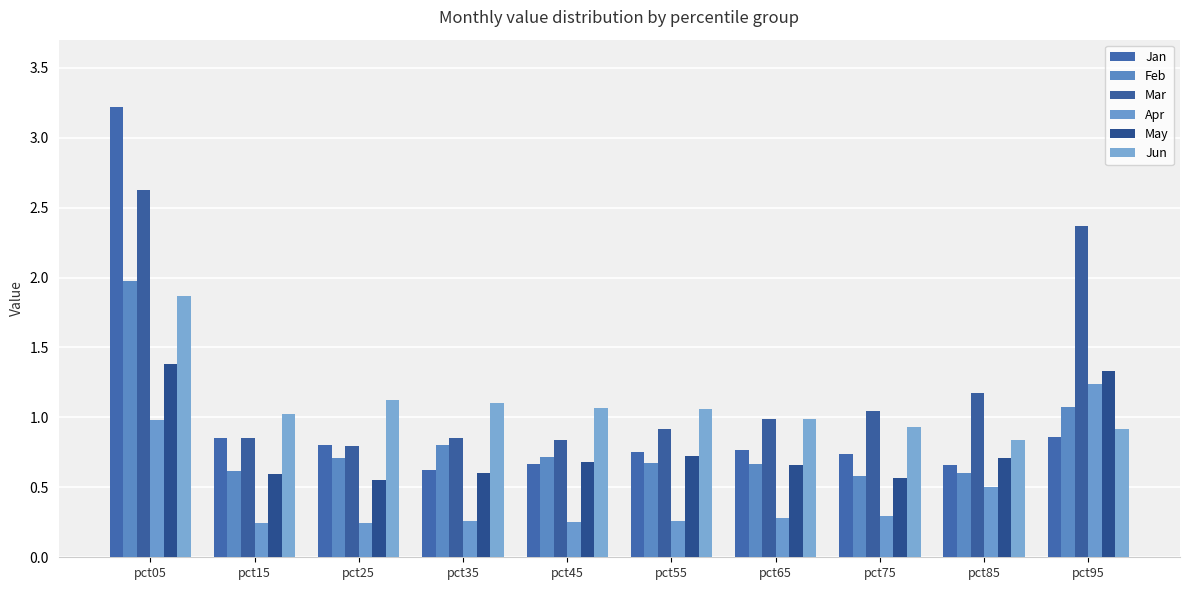

At which category is the sum across all series the highest?

pct05